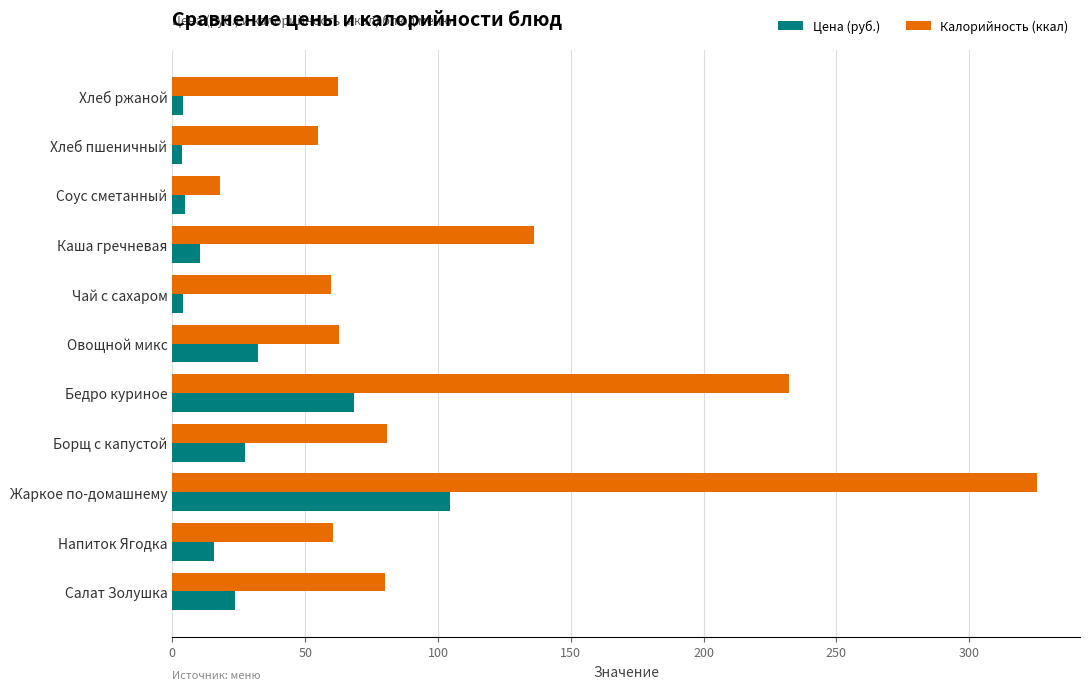

Rank the series at Борщ с капустой from highest to lowest value.

Калорийность (ккал), Цена (руб.)